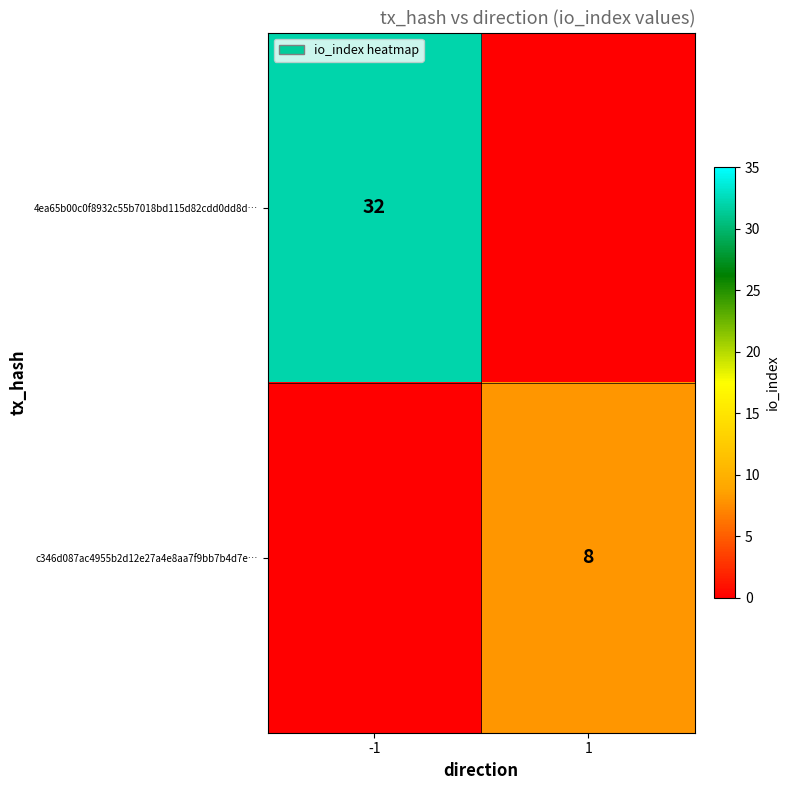

The c346d087ac4955b2d12e27a4e8aa7f9bb7b4d7e… series shows 13 at 1. True or false?

False